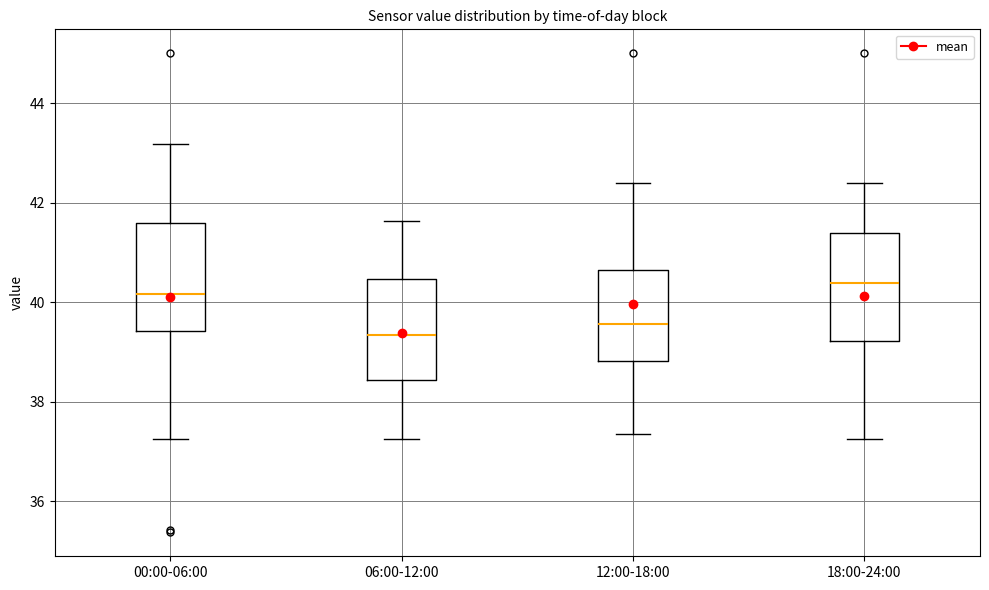

Which box's median line is the lowest?

06:00-12:00